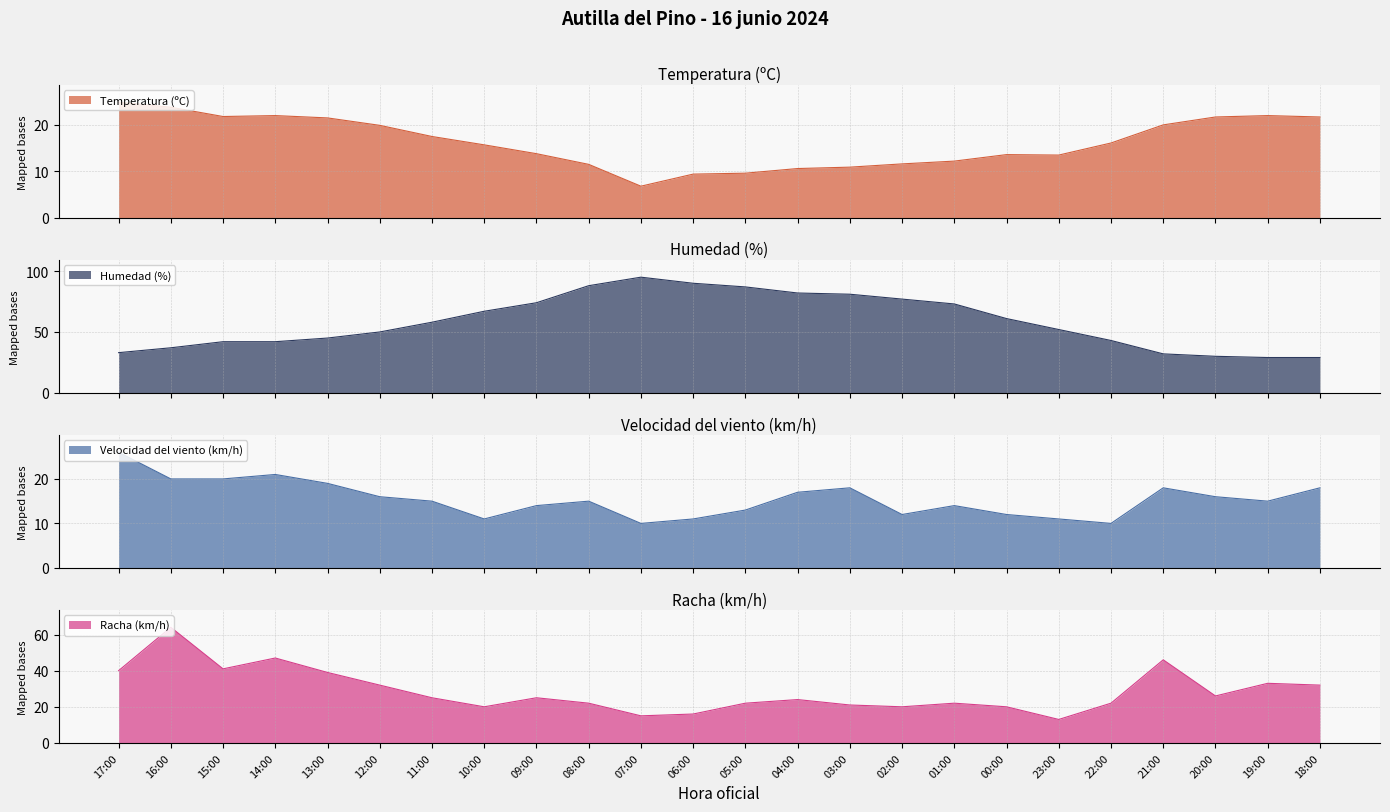

Which series ends up on top after the final intersection of Velocidad del viento (km/h) and Temperatura (ºC)?

Temperatura (ºC)